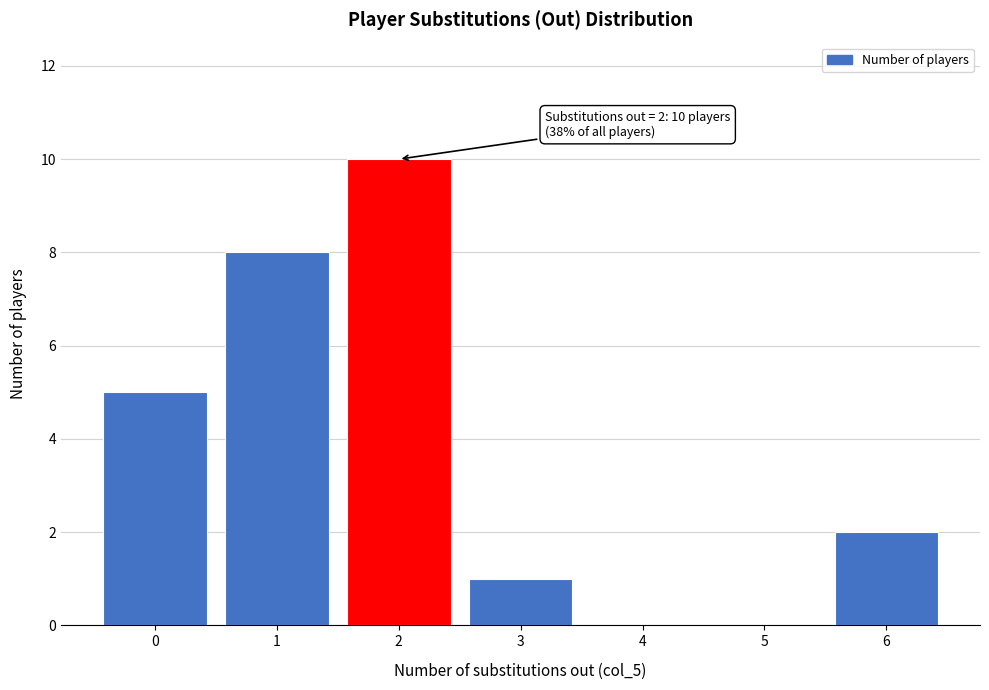

Which range on the x-axis has the tallest bar?

1.5 to 2.5